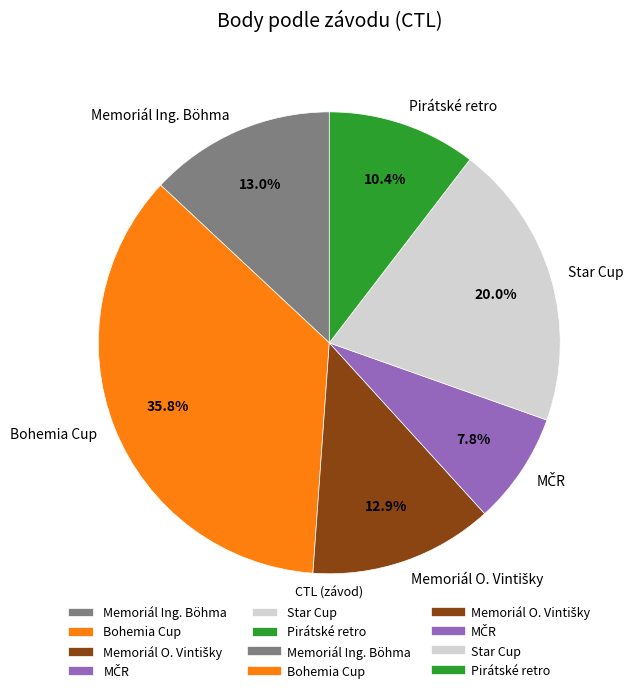

What portion of the pie excludes Memoriál Ing. Böhma?

87.0%